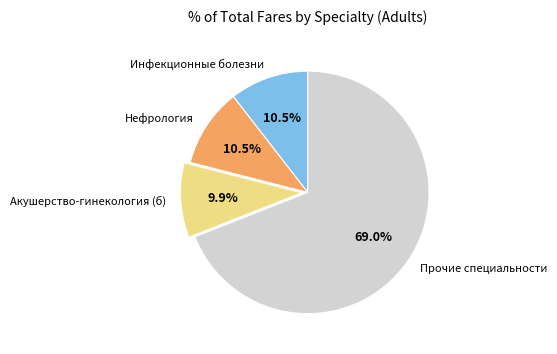

Approximately how many times larger is the value at Инфекционные болезни compared to Нефрология?

1.0